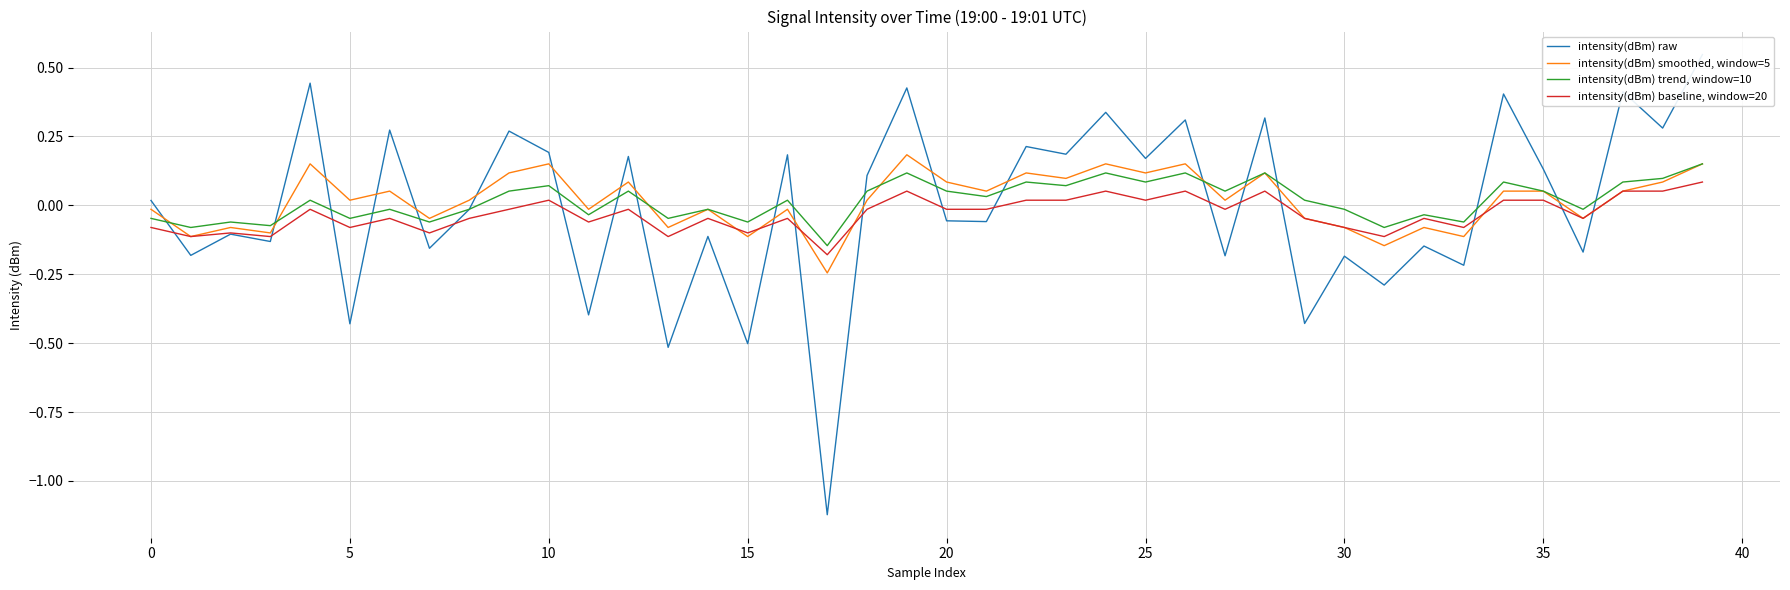

The value of intensity(dBm) trend, window=10 at 14 is -0.0. True or false?

True